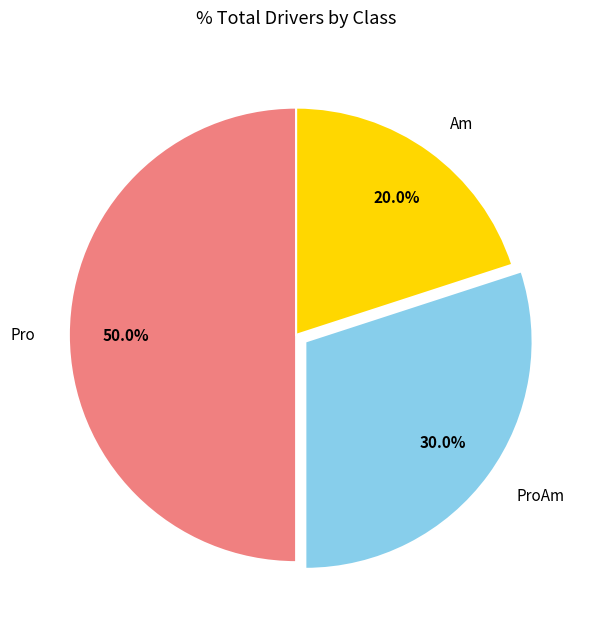

Count the number of slices in the pie.

3